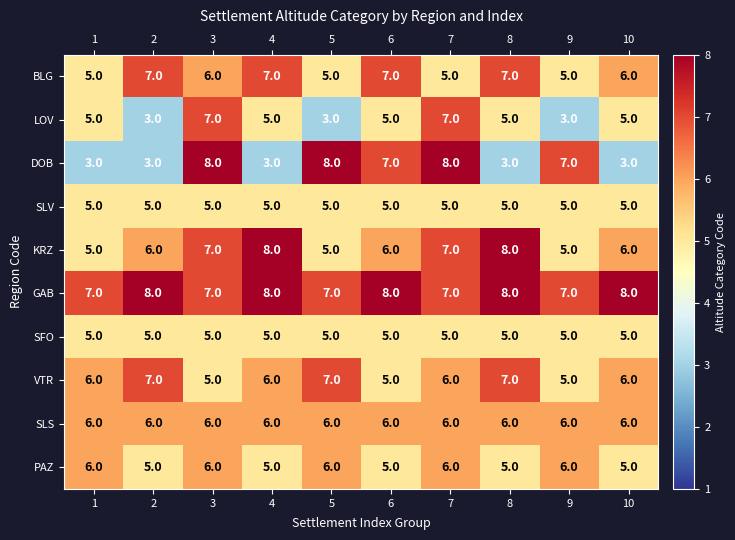

Read the DOB value at 6.

7